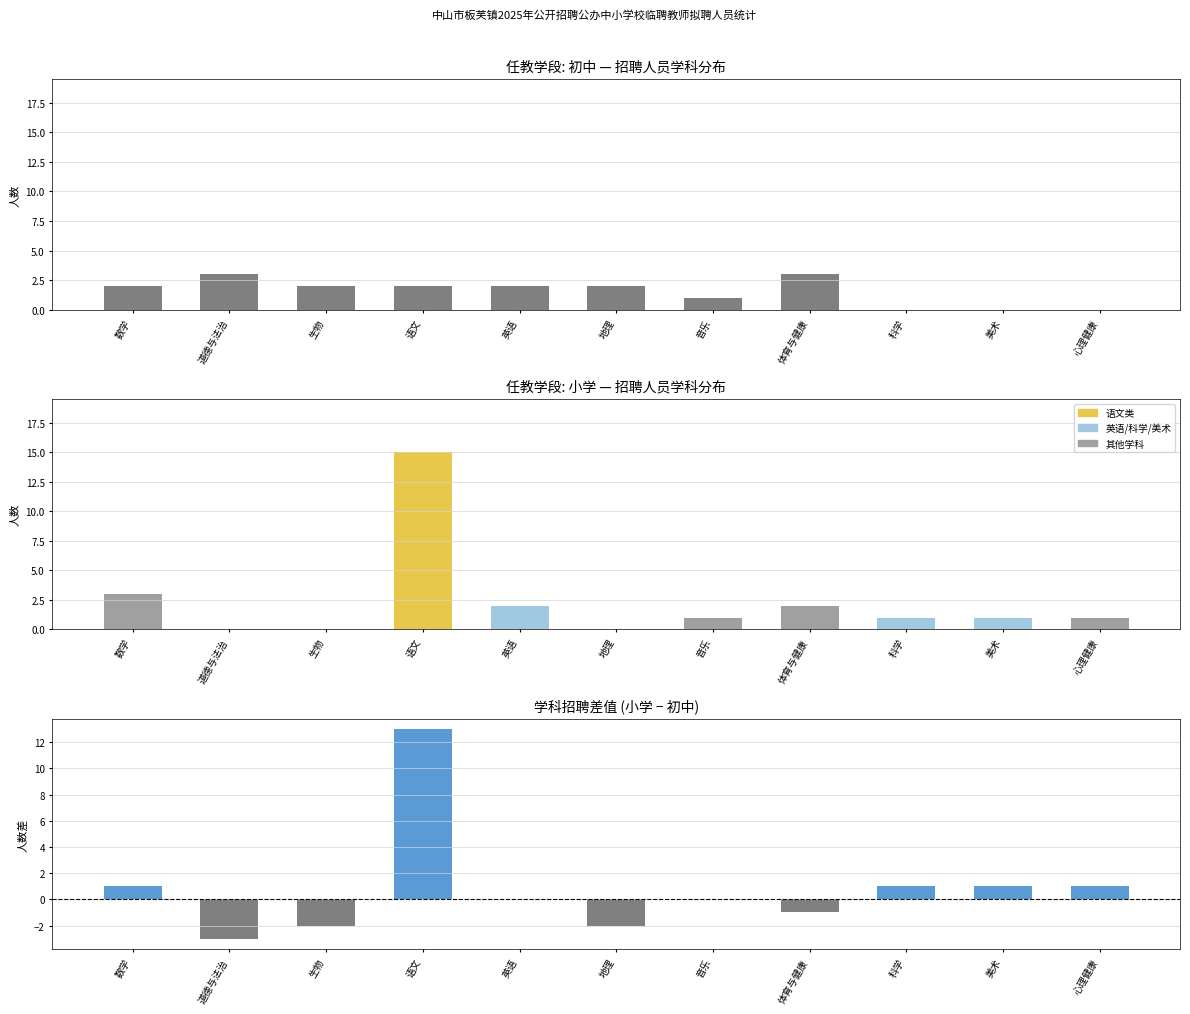

How many groups of bars are there?

11